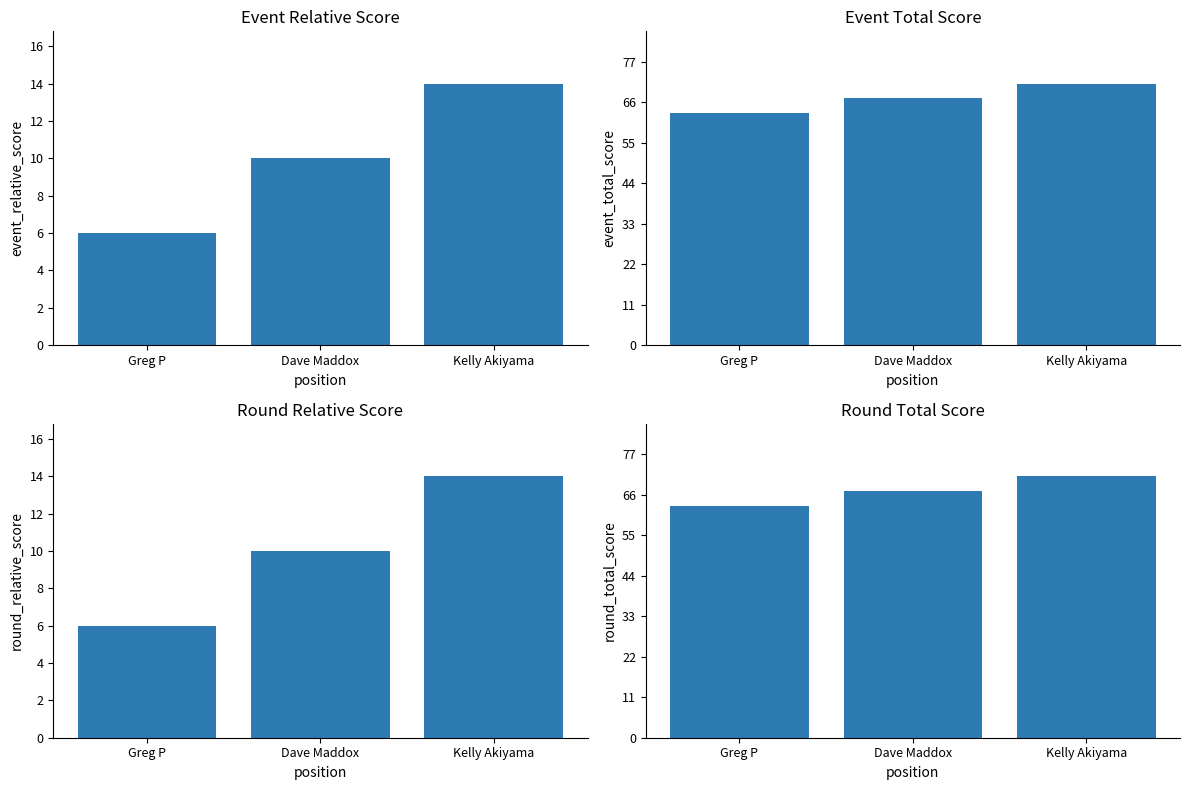

What is the maximum value shown in the chart?

71